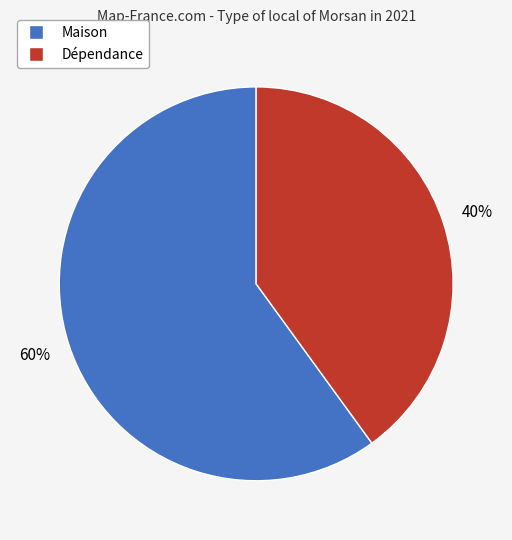

Which category has the biggest portion of the pie?

Maison